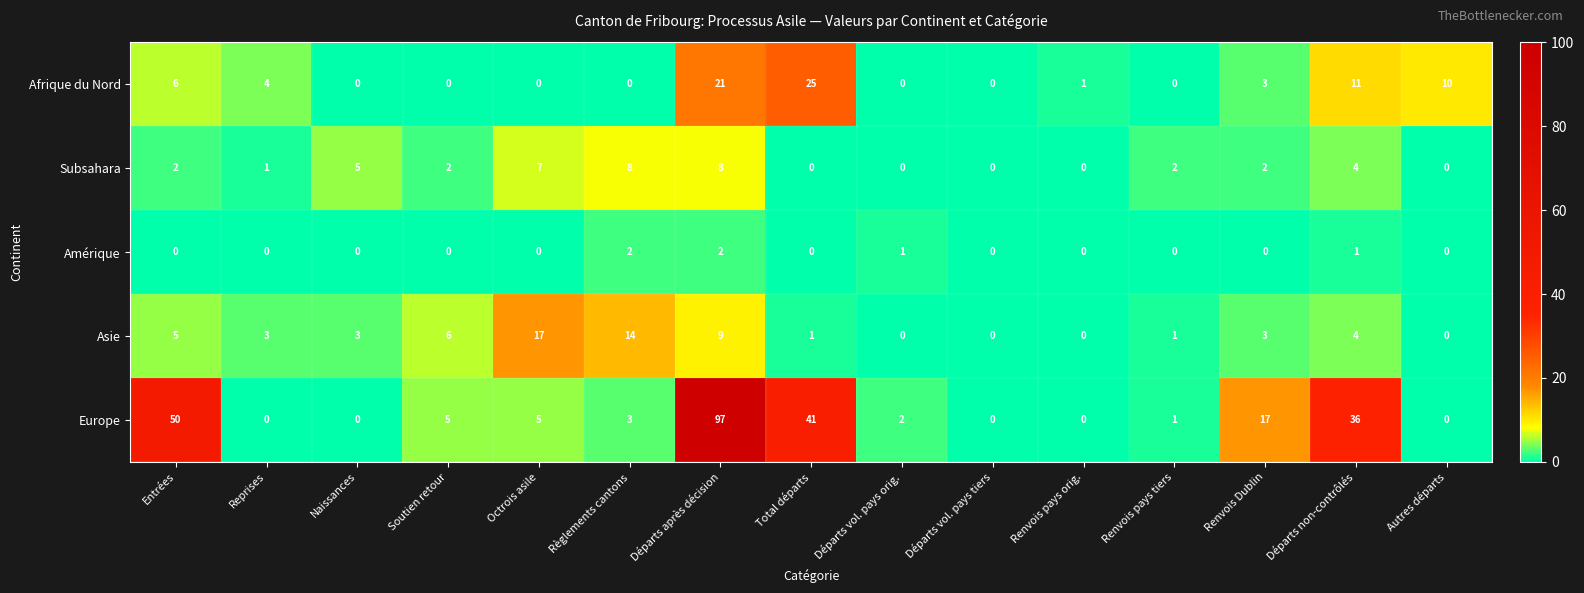

At which label does Afrique du Nord reach its peak?

Total départs